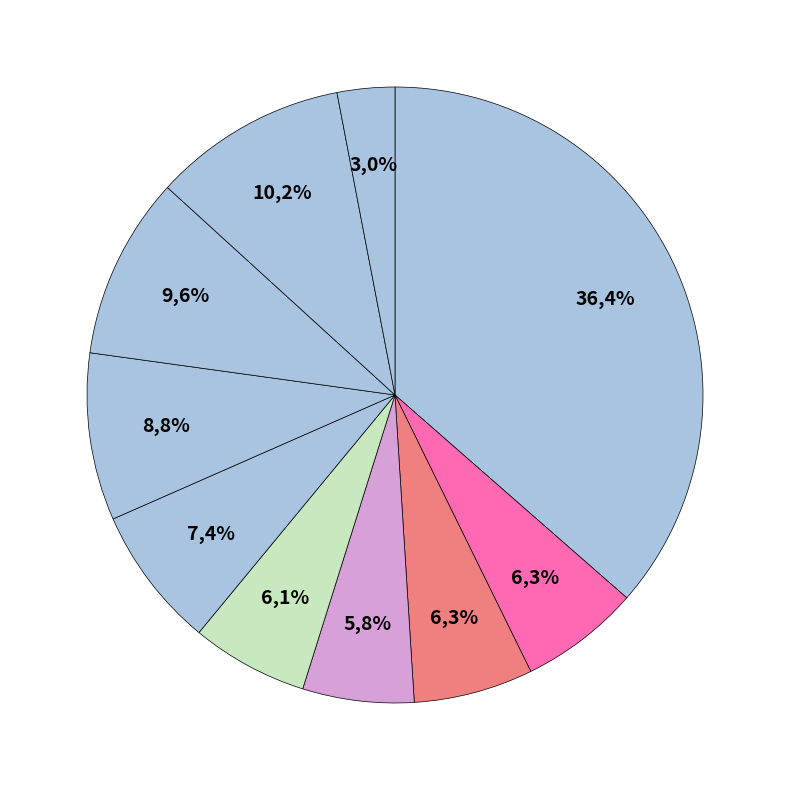

True or false: pct95 accounts for 1% of the total.

False